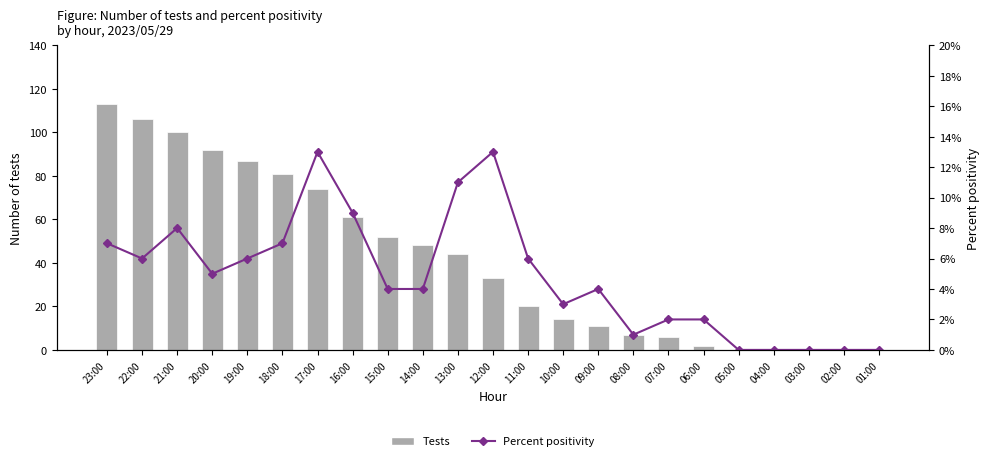

What is the highest value of the Tests series?

113